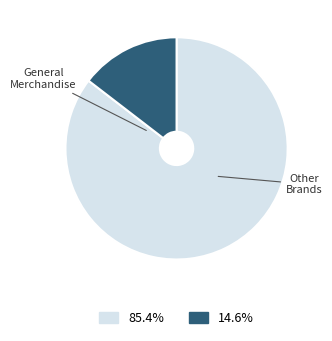

Is there a majority slice in this chart?

Yes